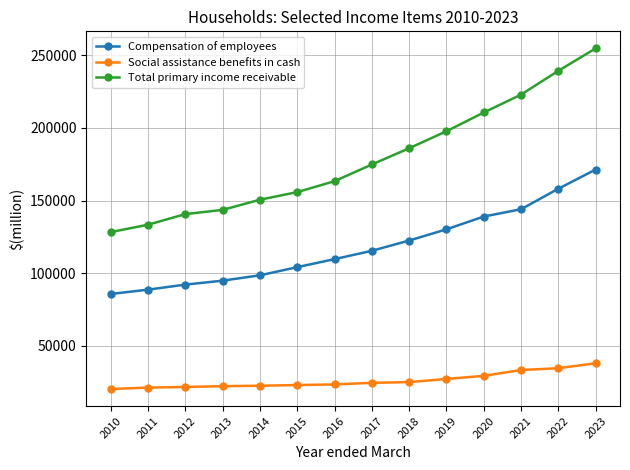

Which category has the lowest value in the Compensation of employees series?

2010